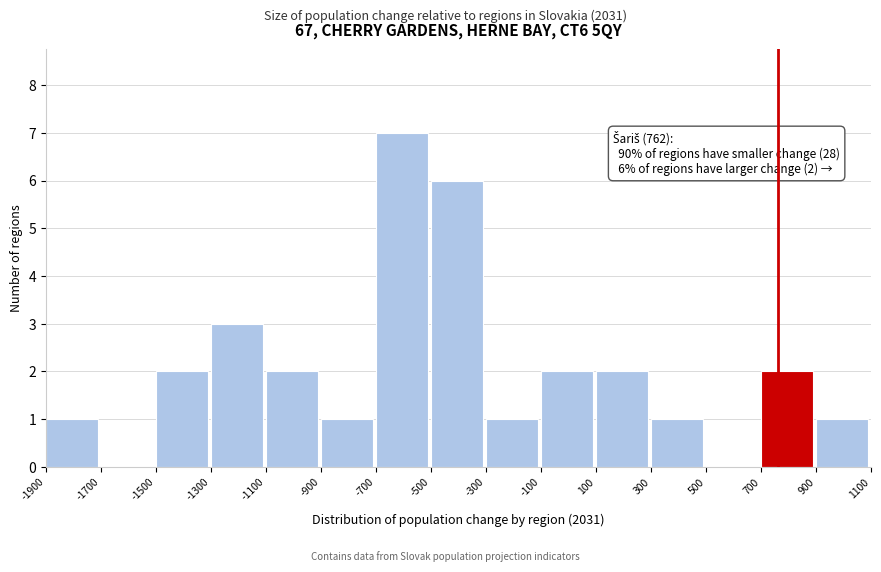

Over which range of the x-axis is the bar tallest?

-700 to -500